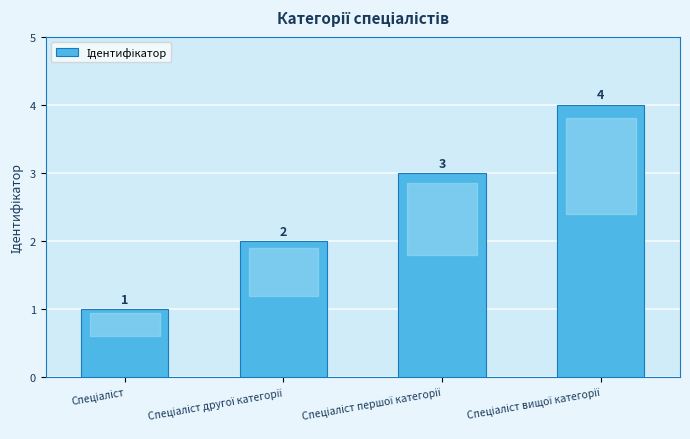

What is the greatest value displayed?

4